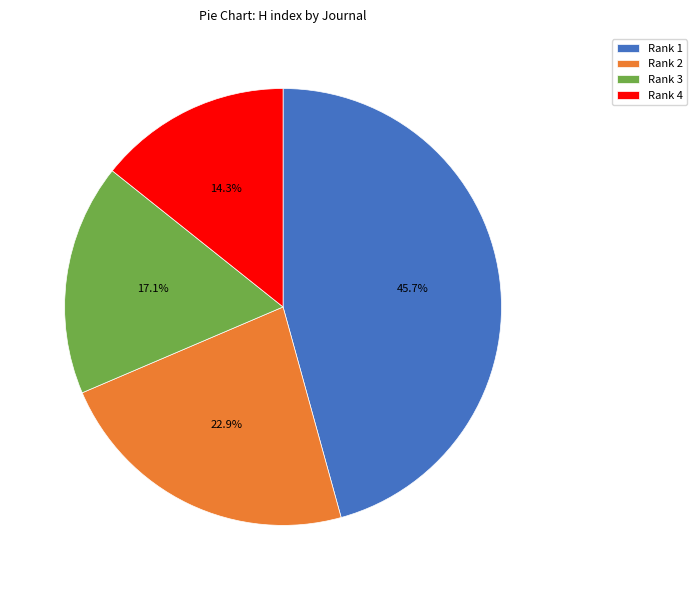

Rank the categories by value from lowest to highest.

Rank 4, Rank 3, Rank 2, Rank 1